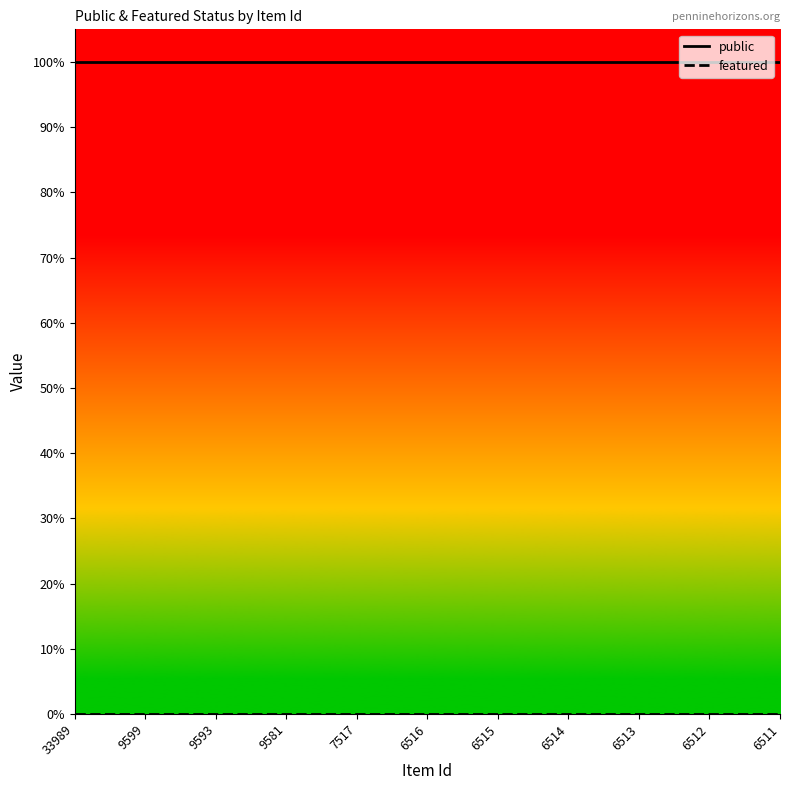

True or false: public has a value of 0 at 6515.

False